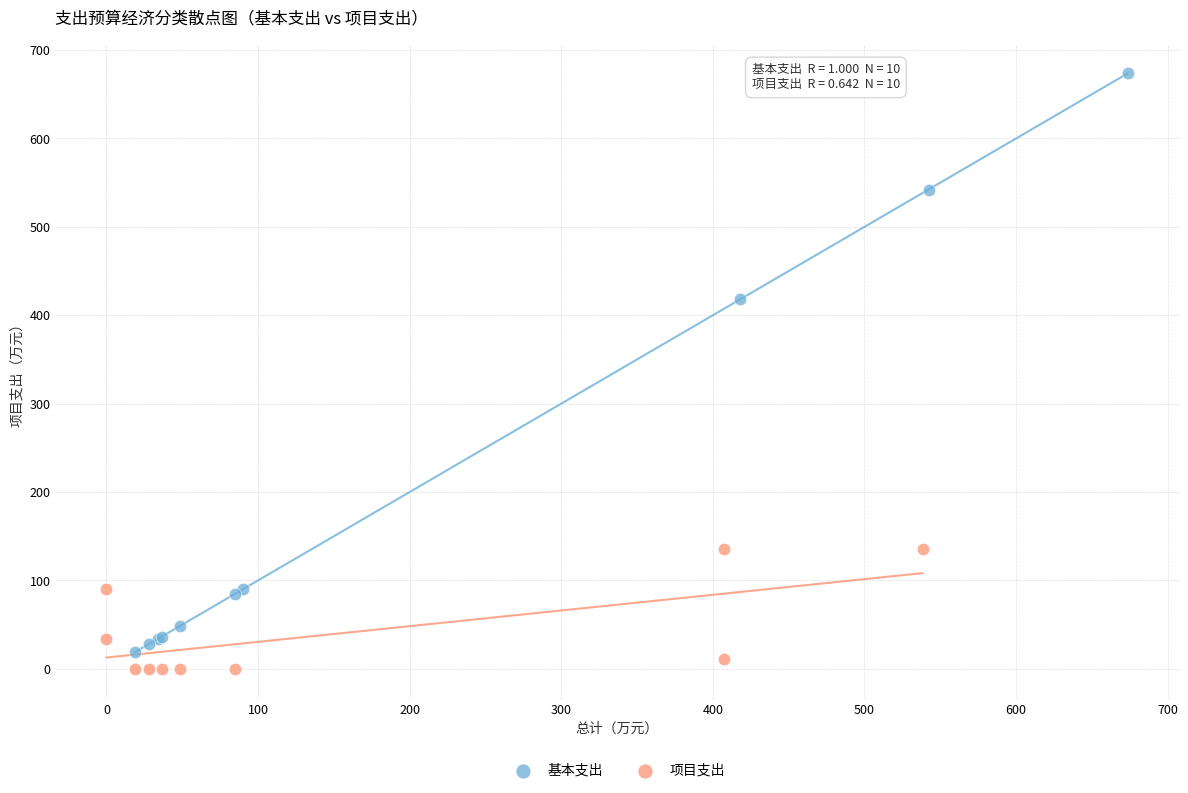

Which series contains the lowest Y value?

项目支出